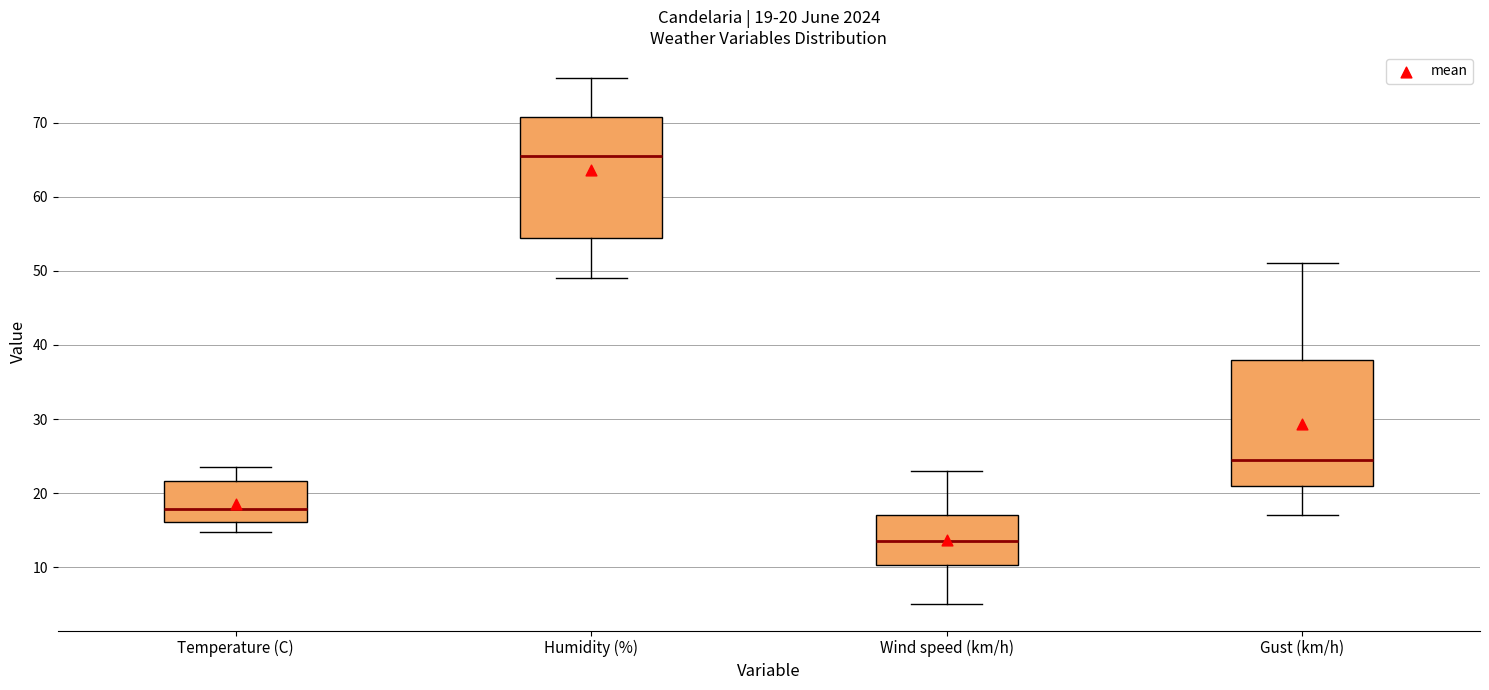

Which box's median line is the highest?

Humidity (%)